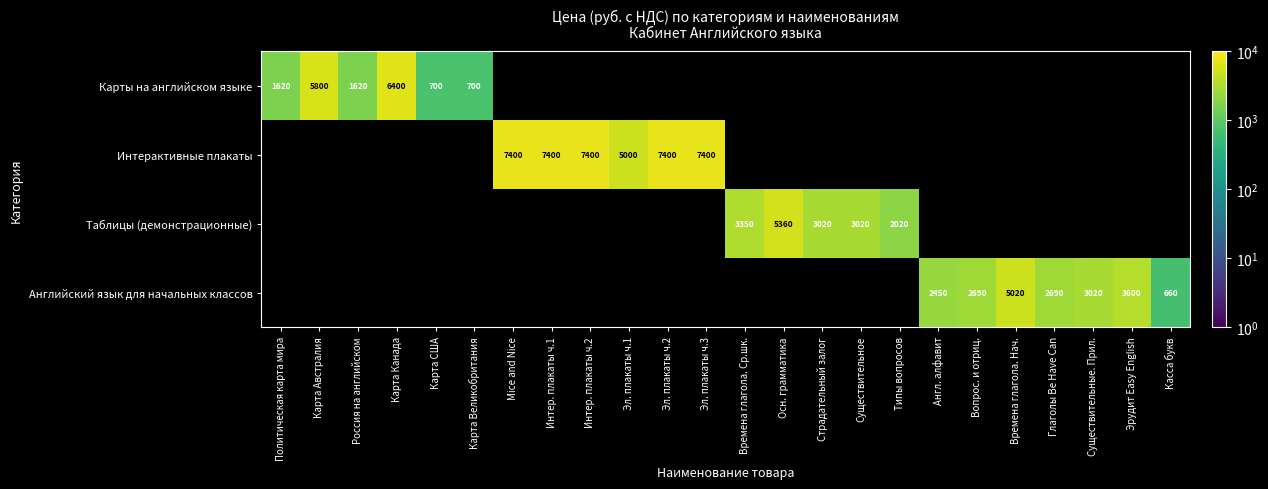

At which category does the chart reach its minimum across all series?

Касса букв